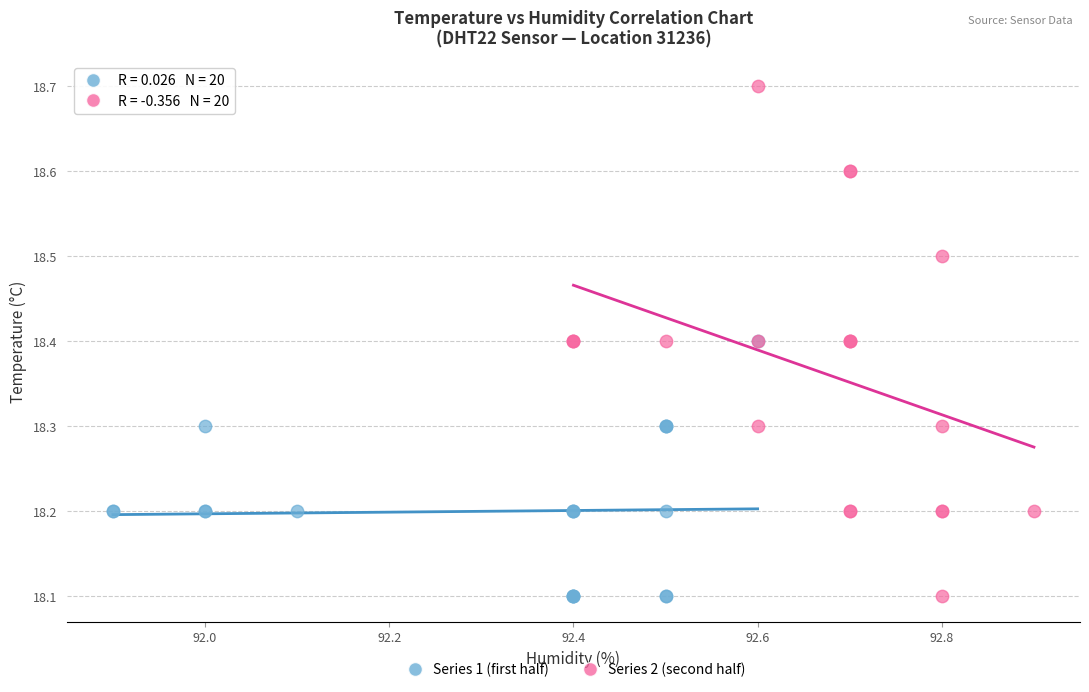

Which series contains the highest Y value?

Series 2 (second half)